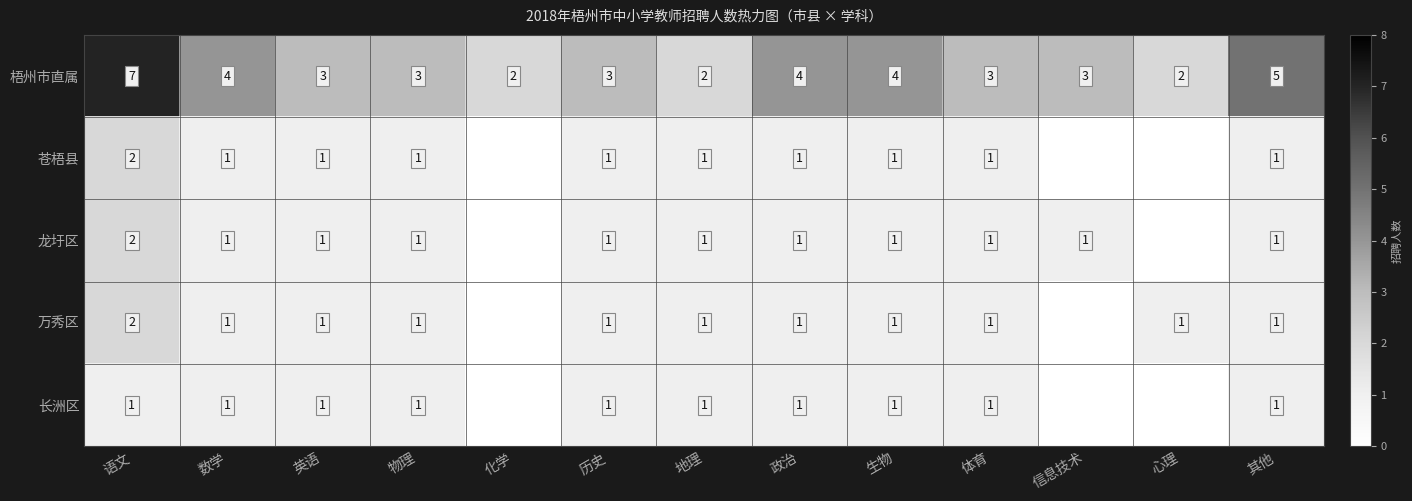

Read the 梧州市直属 value at 物理.

3